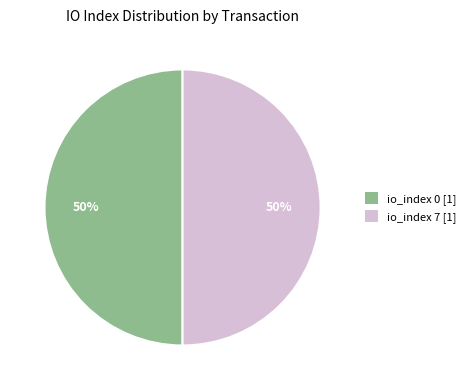

To the nearest percent, what is the average slice percentage?

50%